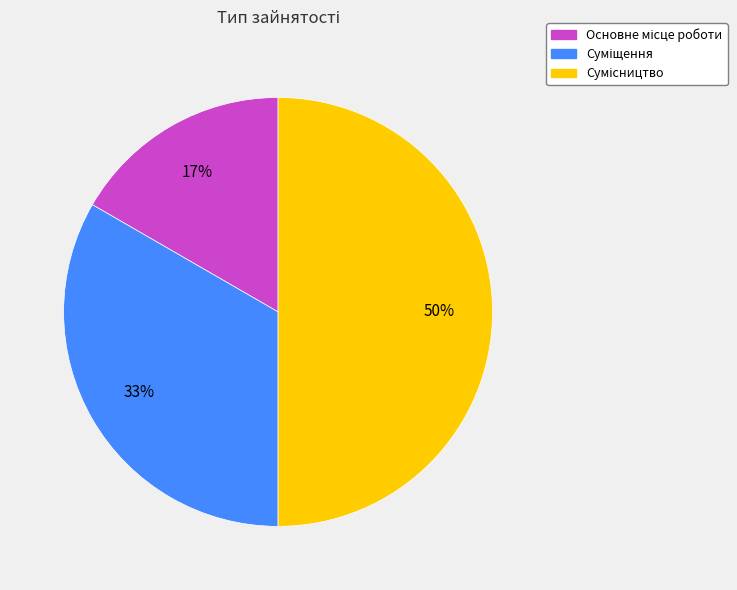

How many segments does this pie chart have?

3